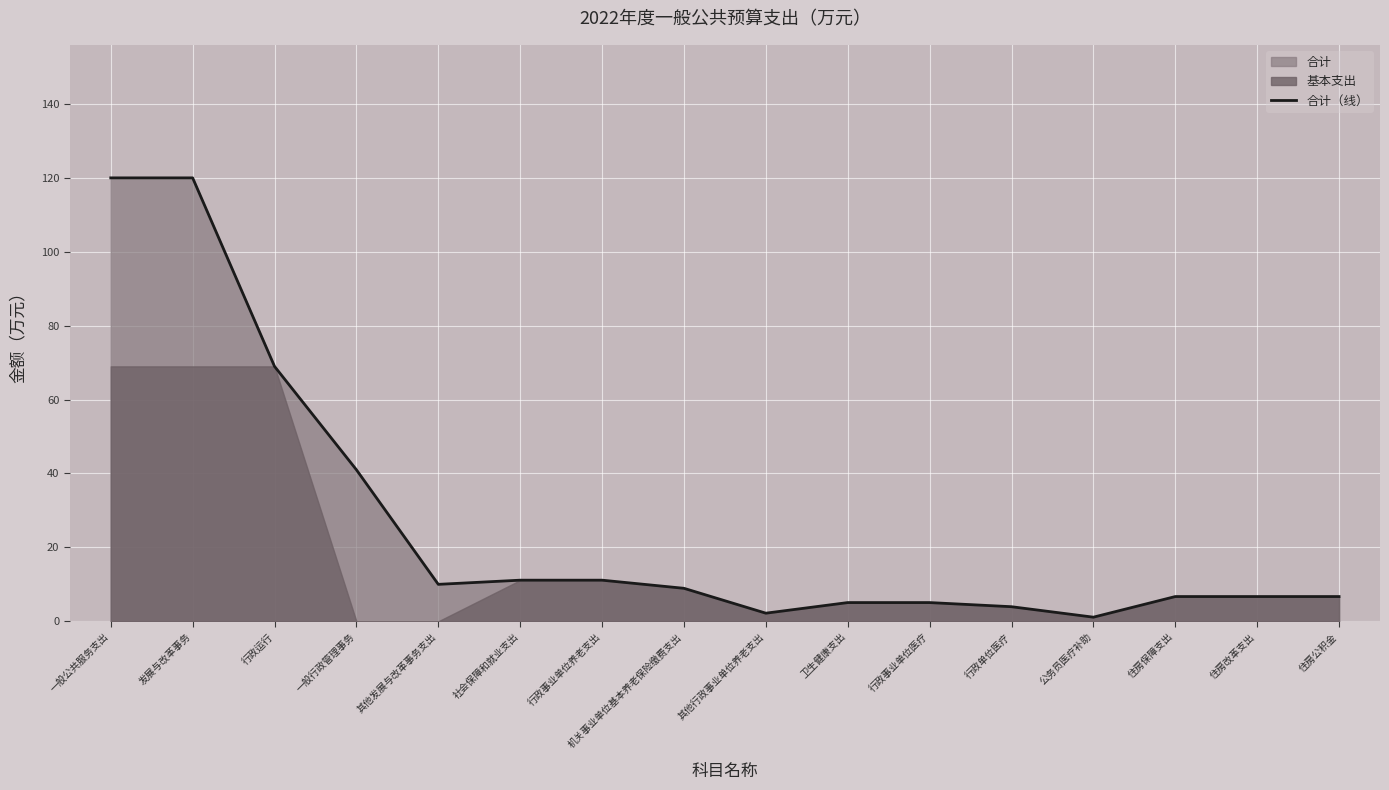

True or false: the data has more than 1 interior local peaks.

False